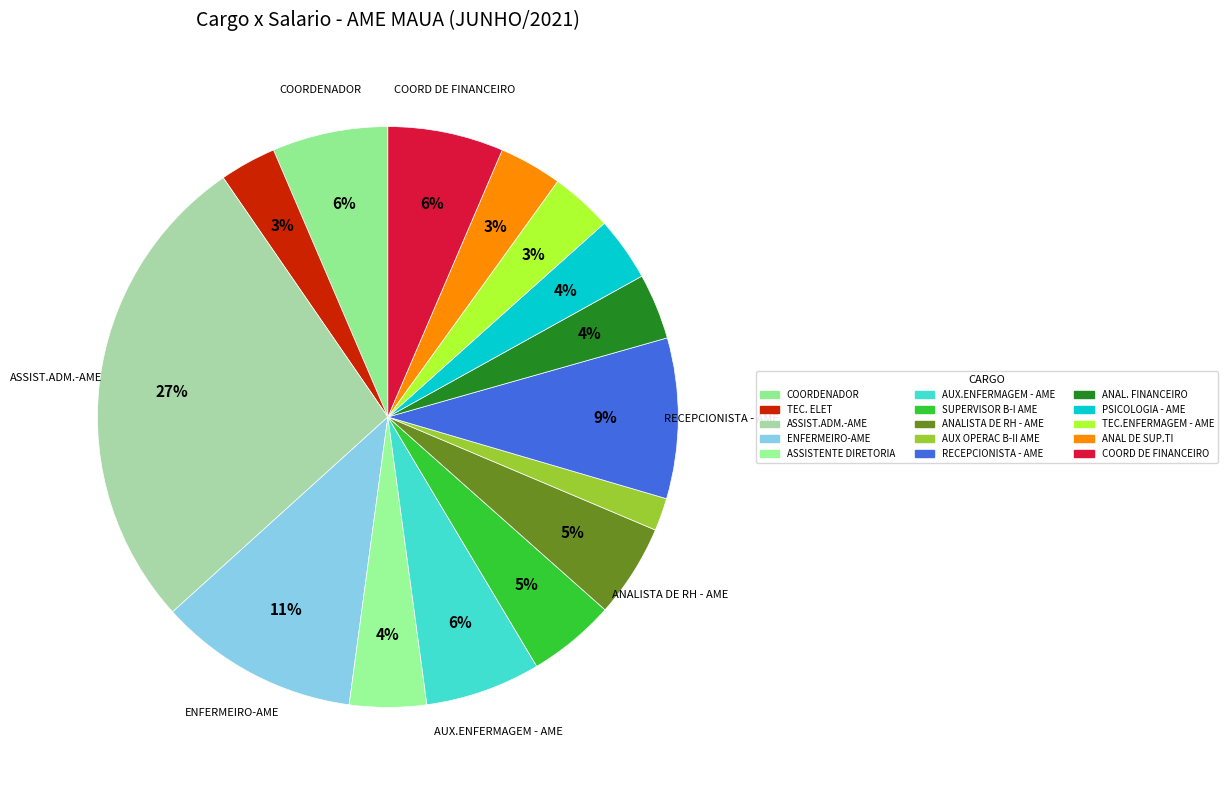

To the nearest percent, what percentage of the pie is ASSISTENTE DIRETORIA?

4%